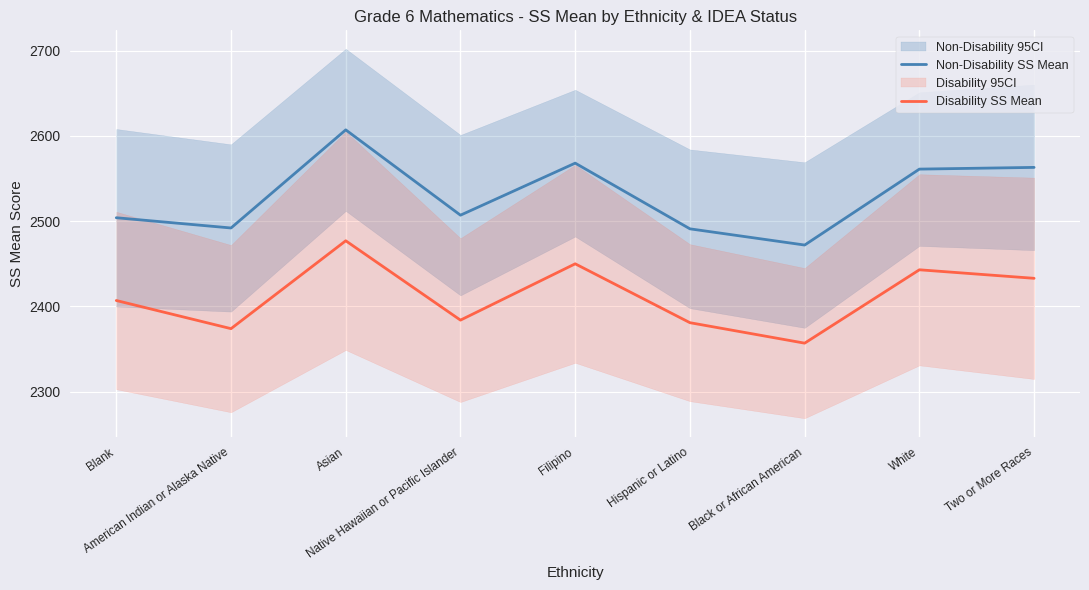

True or false: Disability SS Mean has a value of 2433 at Two or More Races.

True